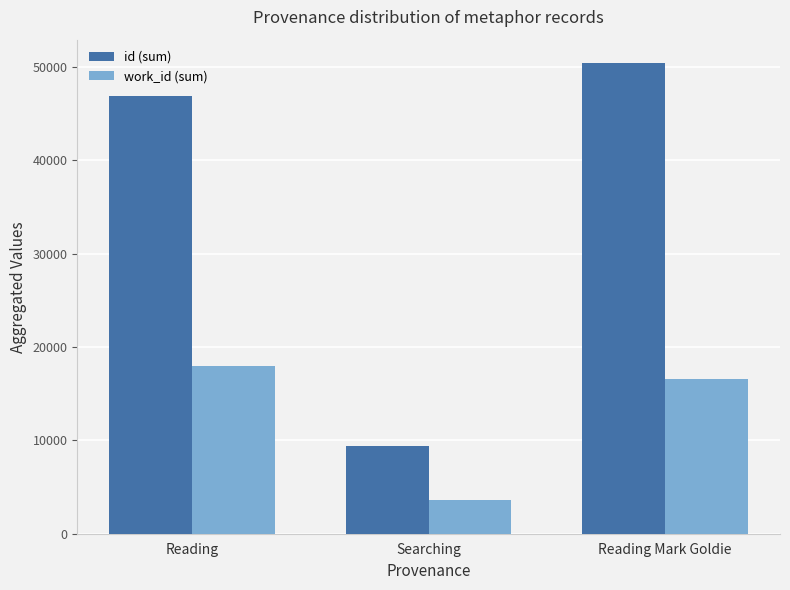

The work_id (sum) series shows 31129 at Reading. True or false?

False